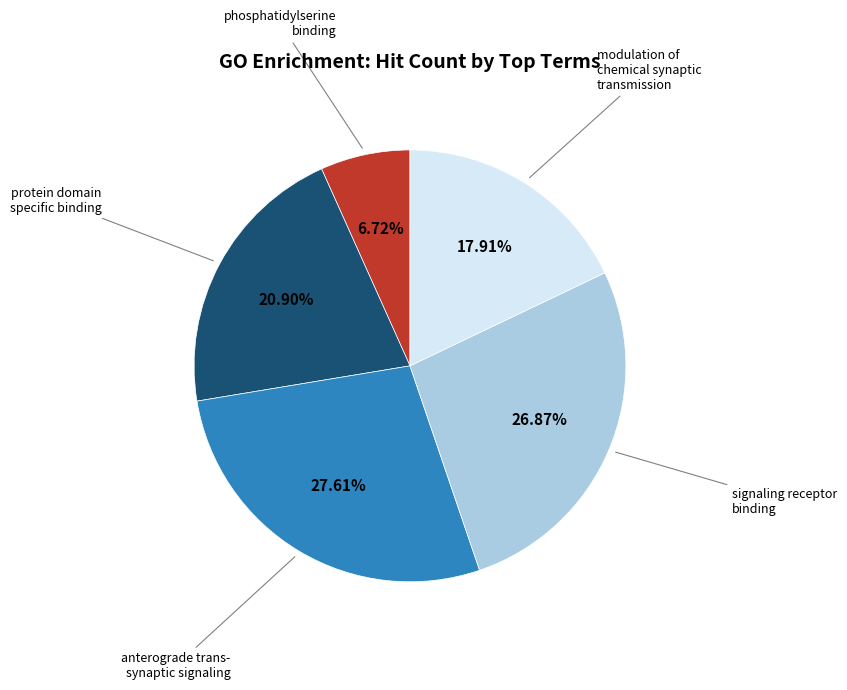

Does any single category account for the majority?

No